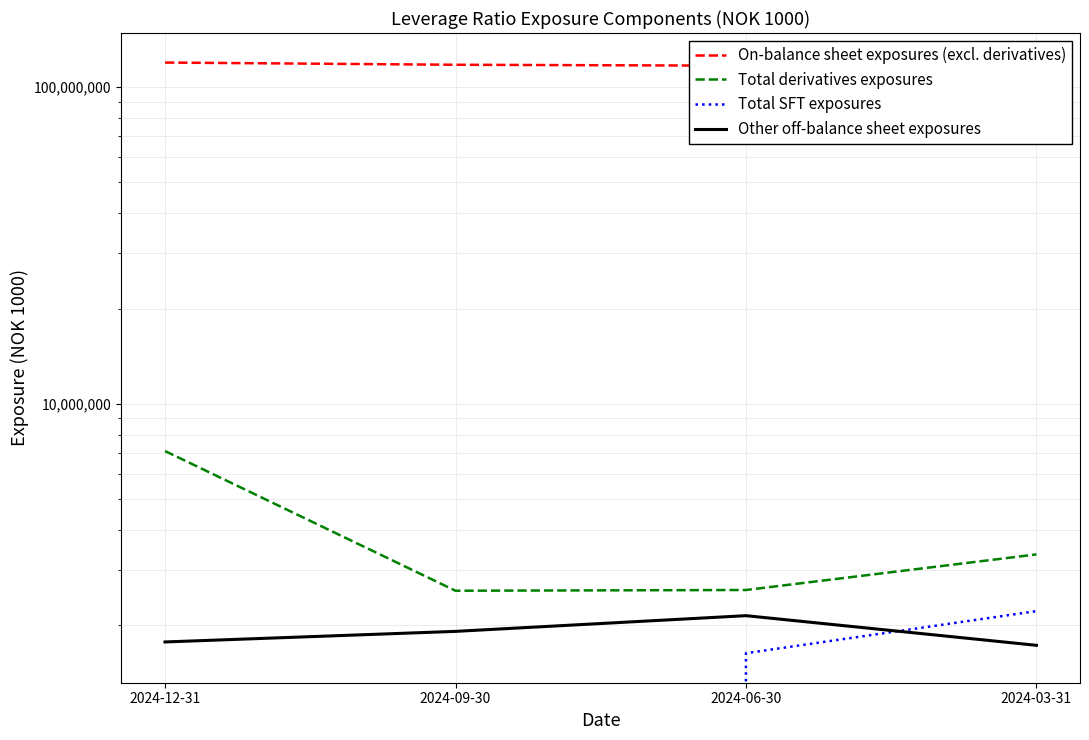

What are all the series names shown in the legend?

On-balance sheet exposures (excl. derivatives), Total derivatives exposures, Total SFT exposures, Other off-balance sheet exposures